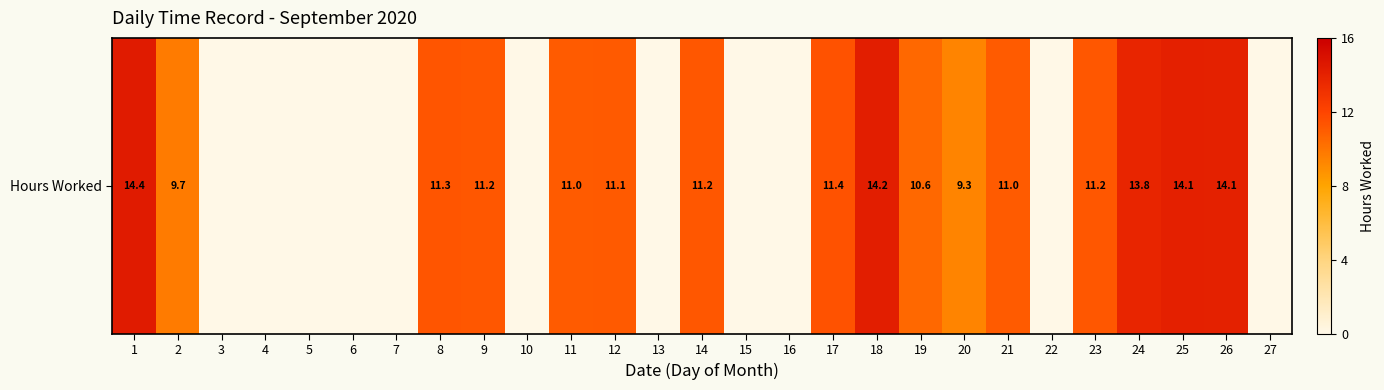

What is the difference between the maximum and minimum values?

14.4